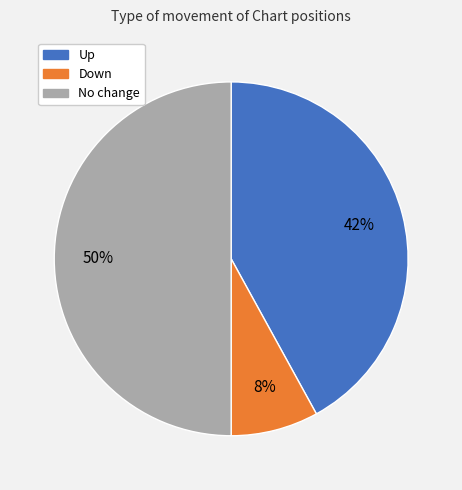

Is the sum of No change and Up greater than half?

Yes